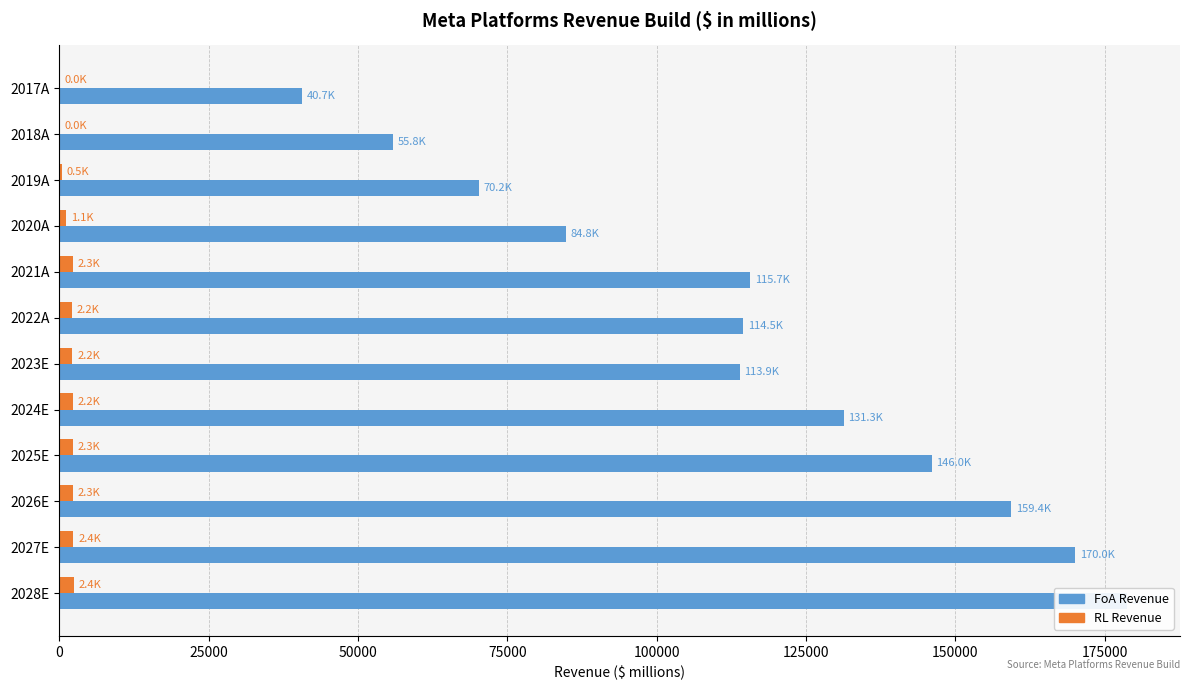

What are all the series names shown in the legend?

FoA Revenue, RL Revenue